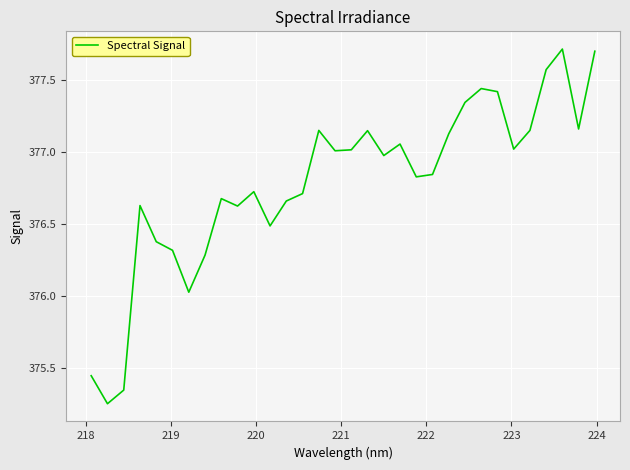

What is the maximum value shown in the chart?

377.7